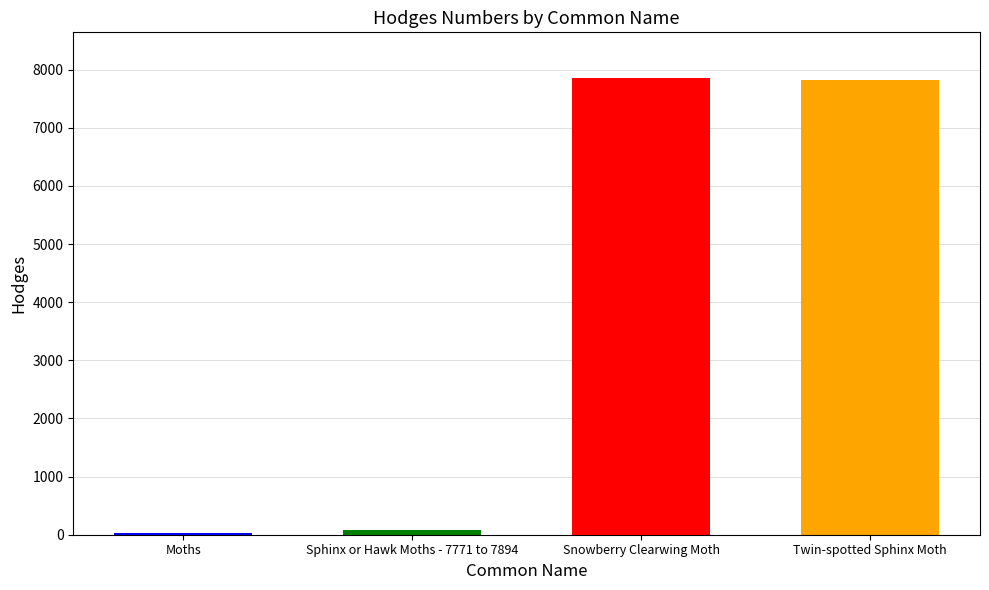

True or false: the data shows 89.4 at Sphinx or Hawk Moths - 7771 to 7894.

True